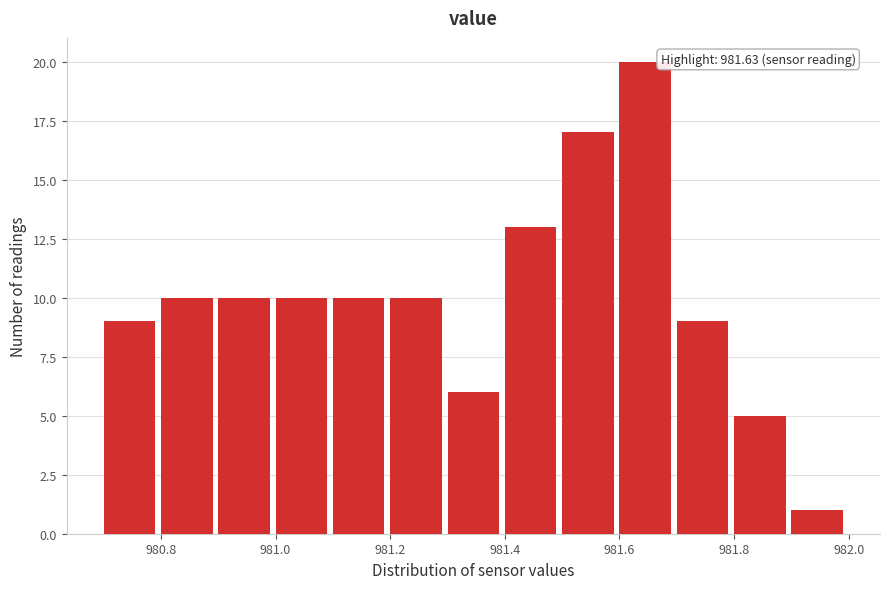

Over which range of the x-axis is the bar tallest?

981.6 to 981.7